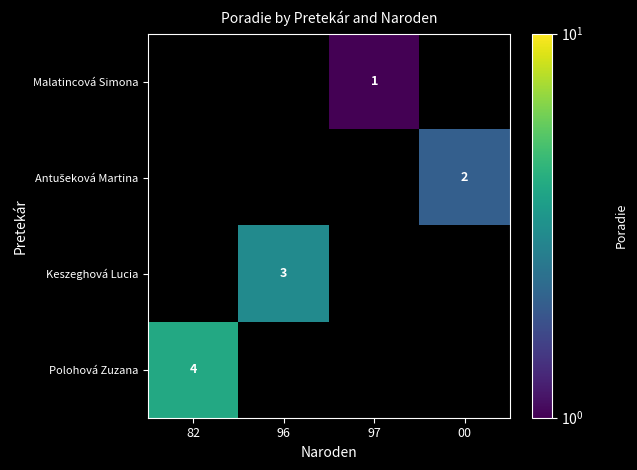

Is it true that Malatincová Simona equals 0 at 82?

False